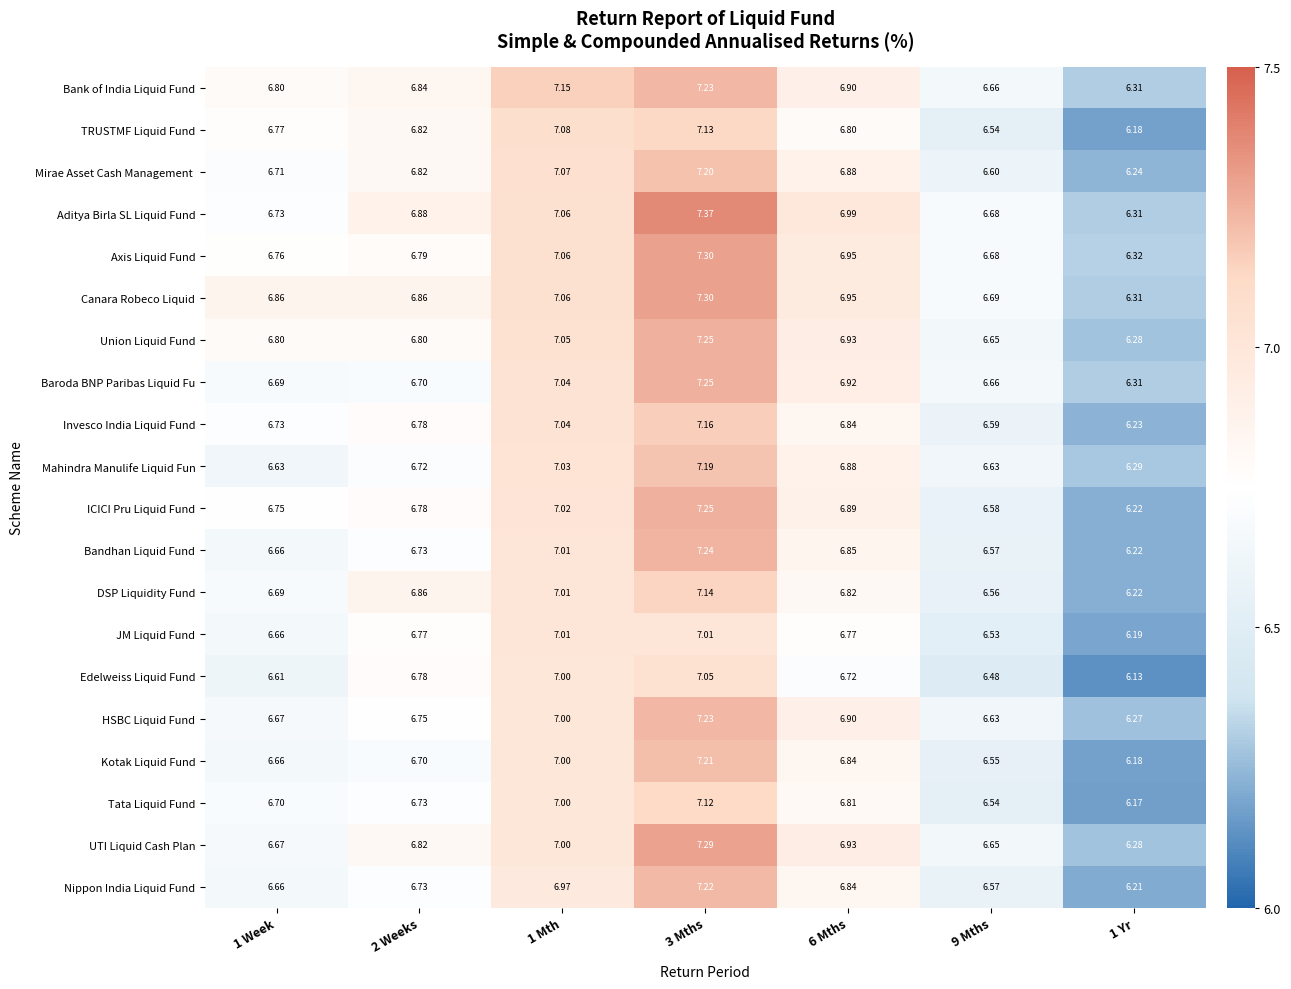

Which series has the largest range (max minus min)?

Aditya Birla SL Liquid Fund